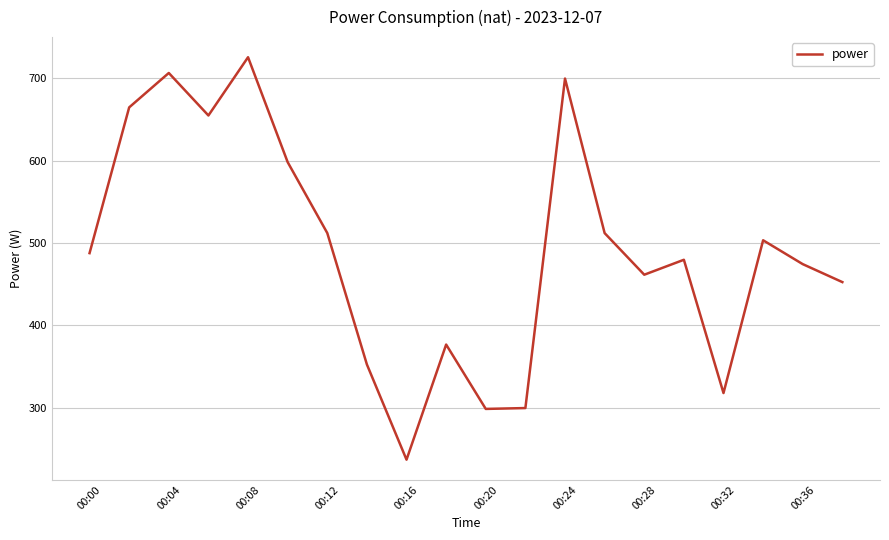

What is the minimum value shown in the chart?

237.0